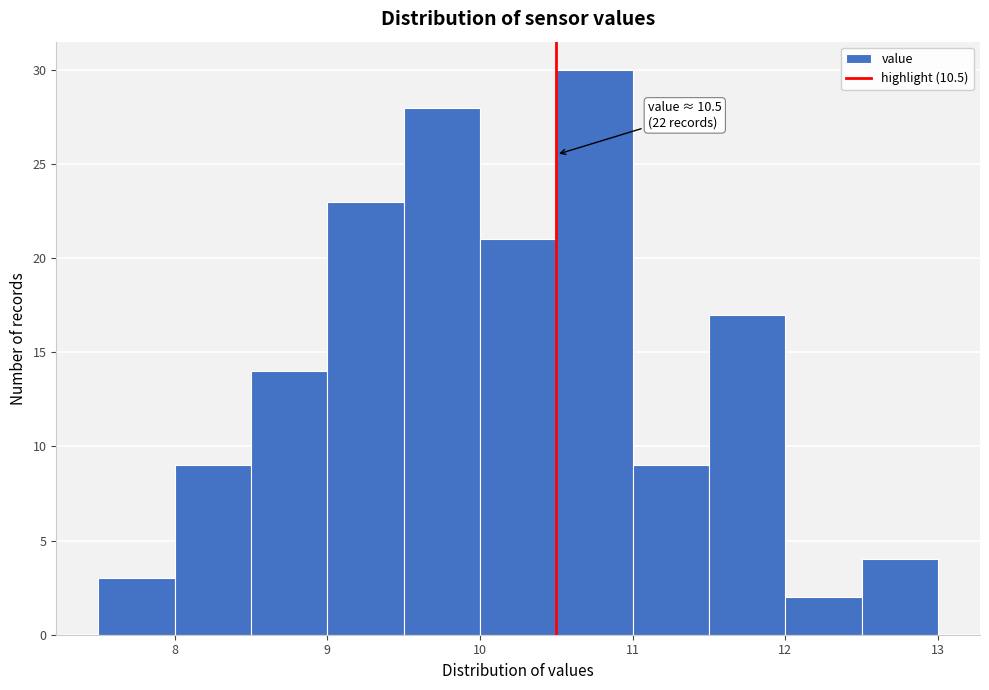

Which range on the x-axis has the tallest bar?

10.5 to 11.0